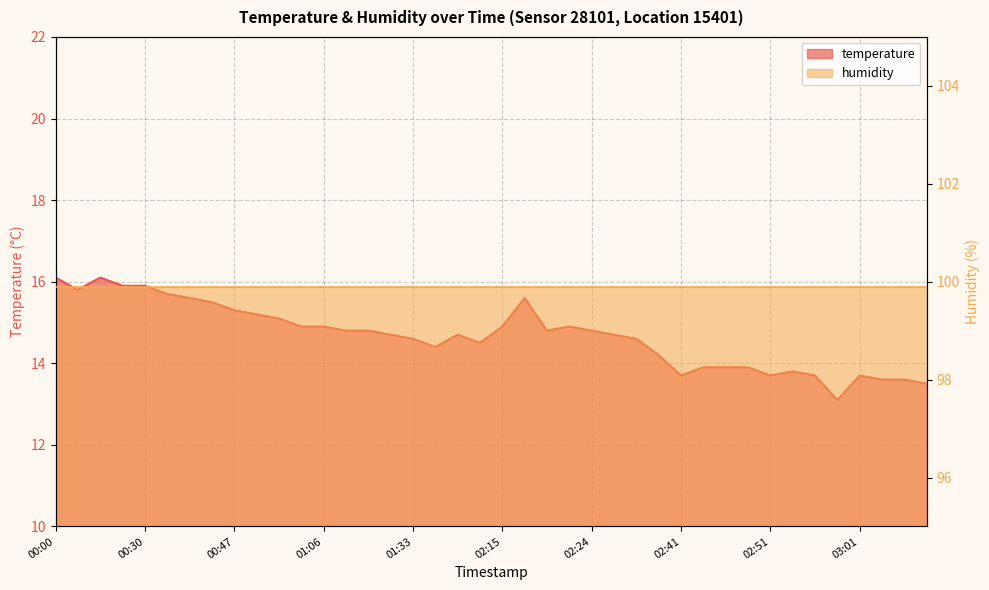

What is the difference between the second highest and second lowest values?

2.6